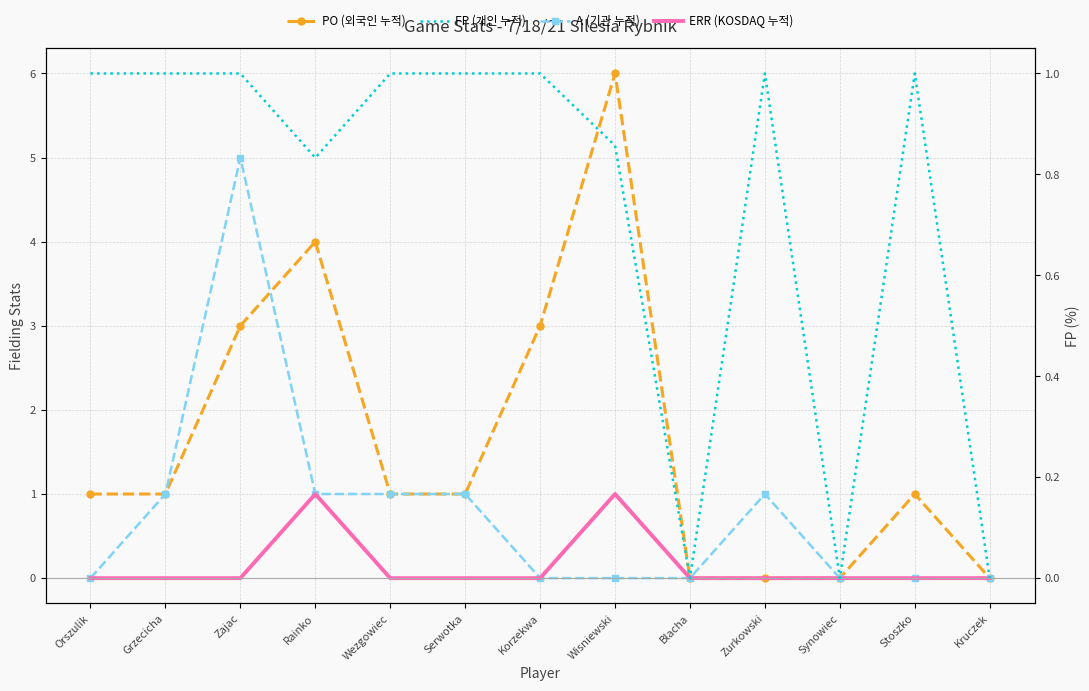

What is the difference between the maximum and second lowest values in the ERR (KOSDAQ 누적) series?

1.0